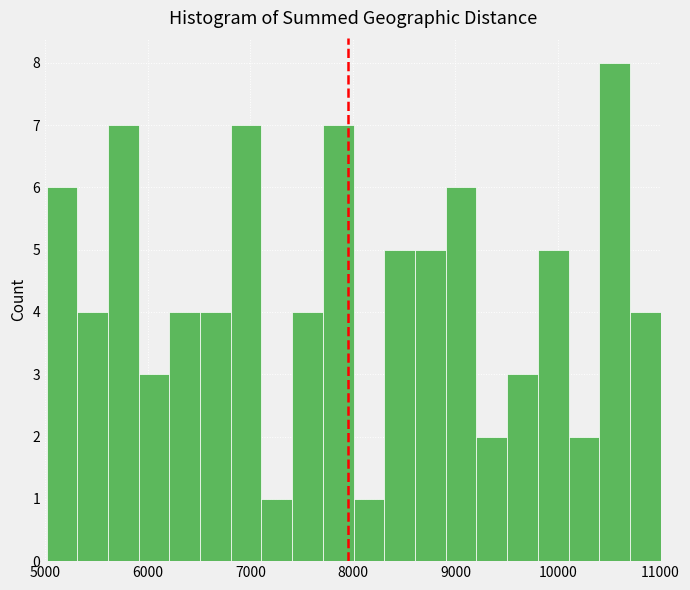

Read against the x-axis, roughly where is the centre of the tallest bar?

10600